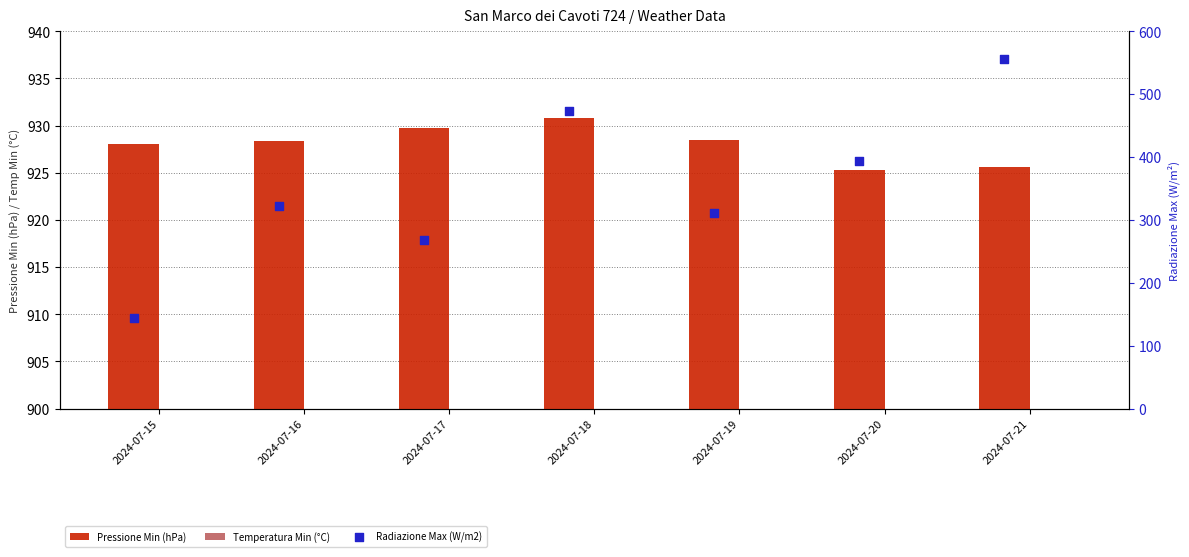

Which series reaches the maximum Y coordinate?

Pressione Min (hPa)